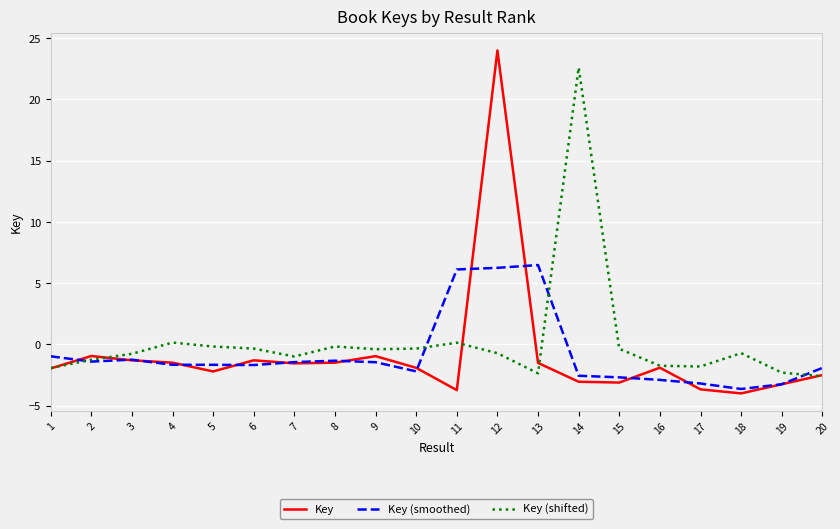

How many categories are shown in the chart?

20